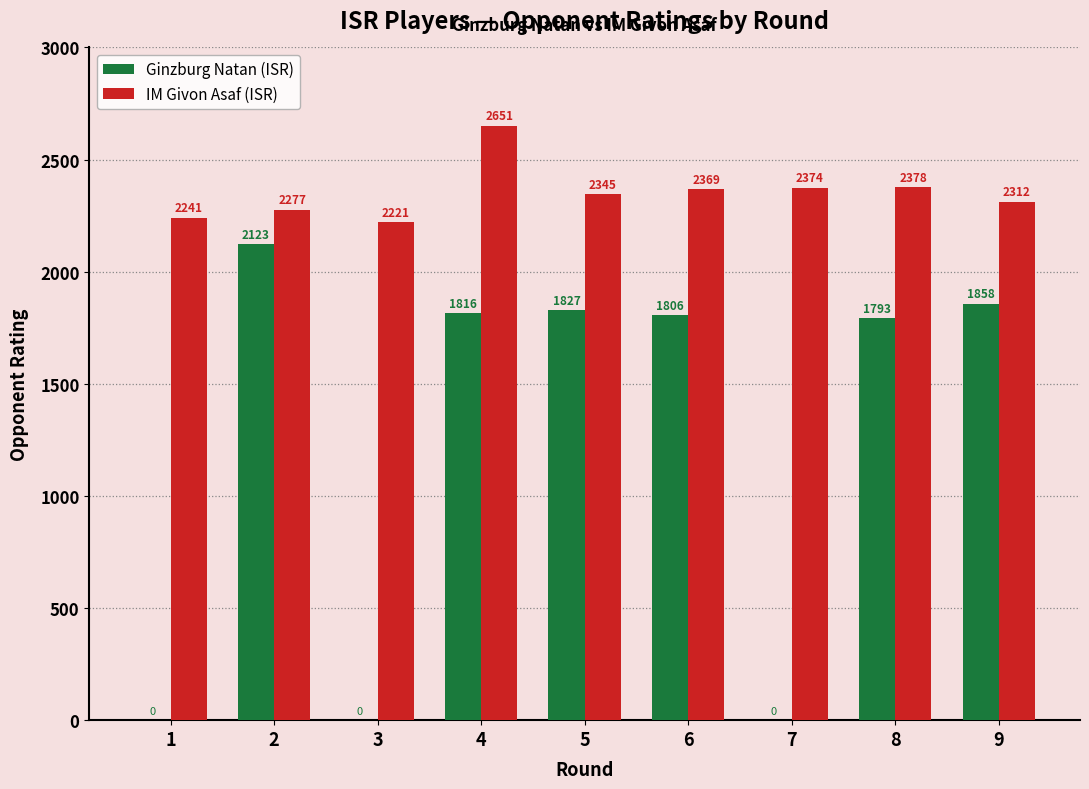

Reading left to right, what are all the values shown in this chart?

Ginzburg Natan (ISR): 1=0	2=2123	3=0	4=1816	5=1827	6=1806	7=0	8=1793	9=1858
IM Givon Asaf (ISR): 1=2241	2=2277	3=2221	4=2651	5=2345	6=2369	7=2374	8=2378	9=2312